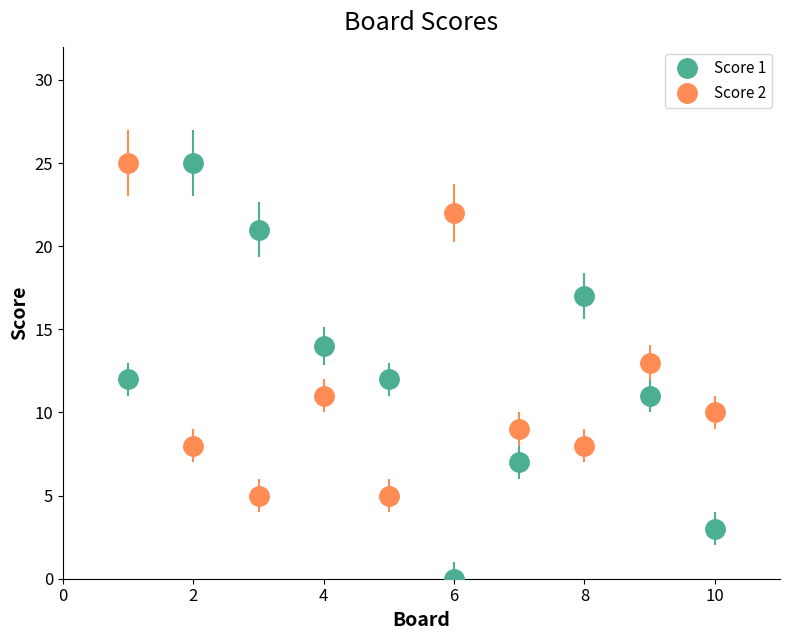

Which series has the largest range (max minus min)?

Score 1